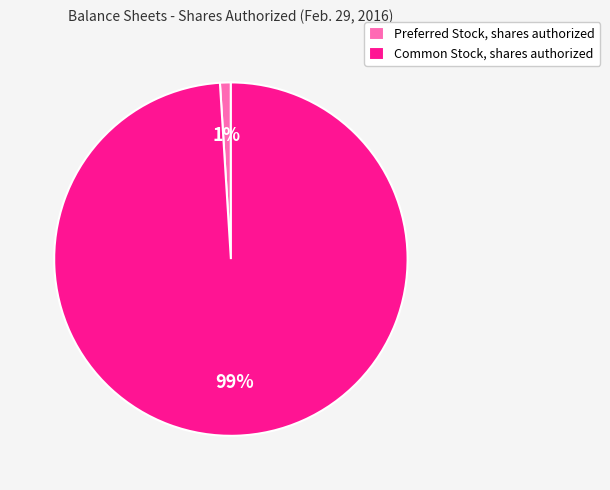

Is the sum of Common Stock, shares authorized and Preferred Stock, shares authorized greater than half?

Yes